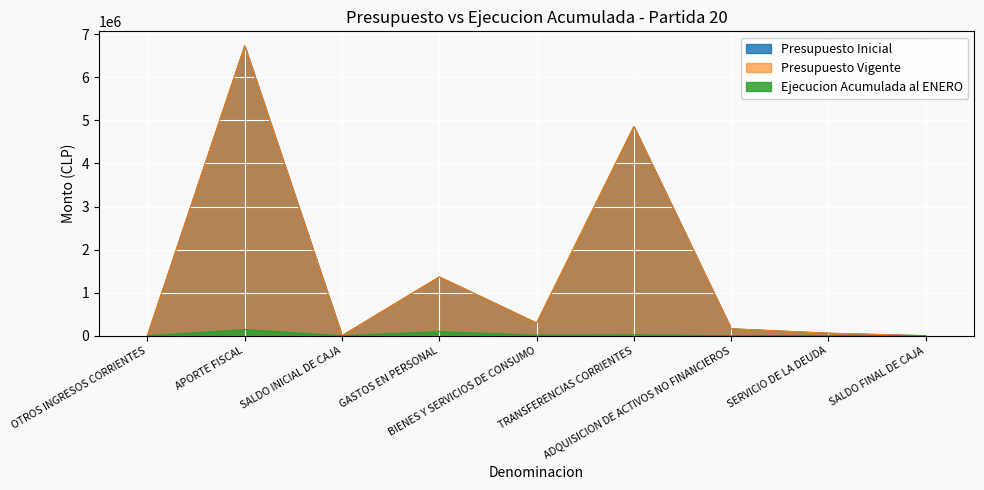

Which series has the widest spread of values?

Presupuesto Inicial